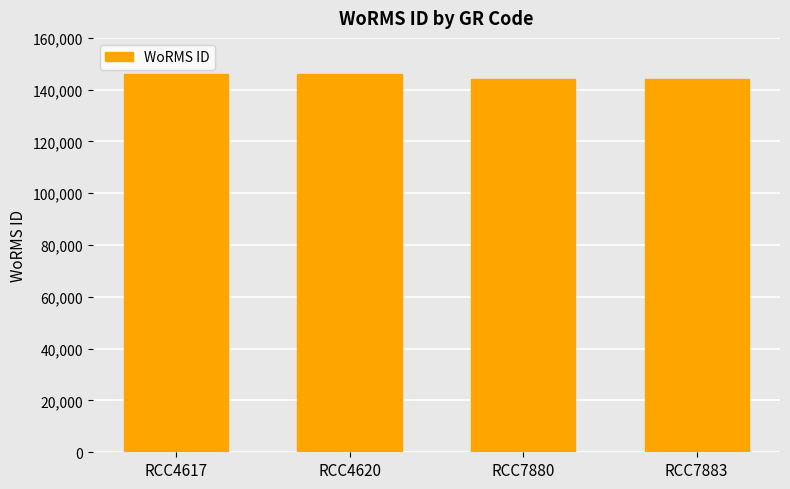

Reading left to right, list all the values displayed in this chart.

146216	146216	144287	144287